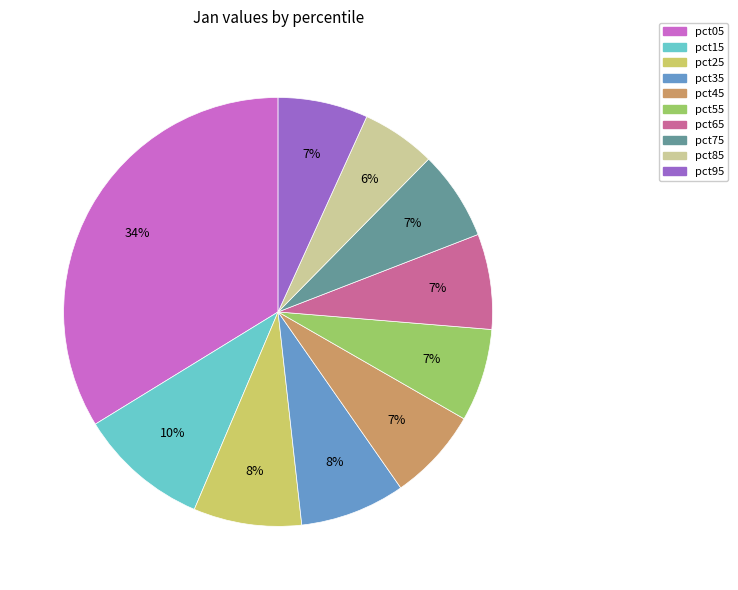

To the nearest percent, what portion does pct75 represent?

7%